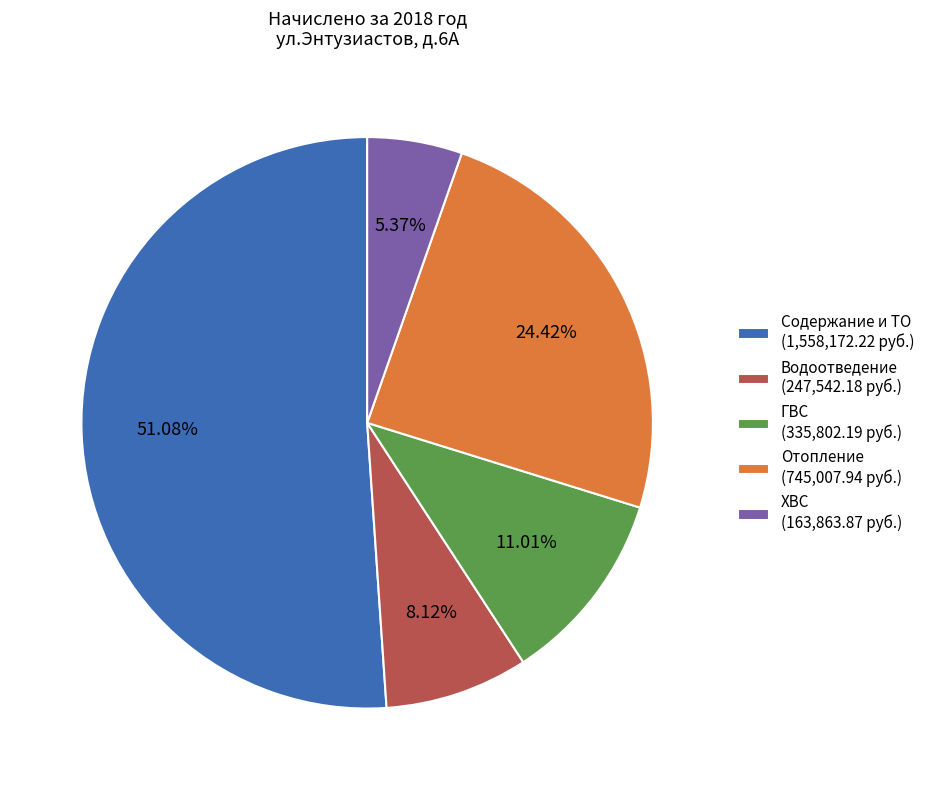

Combined, do ГВС and Водоотведение account for over 50%?

No